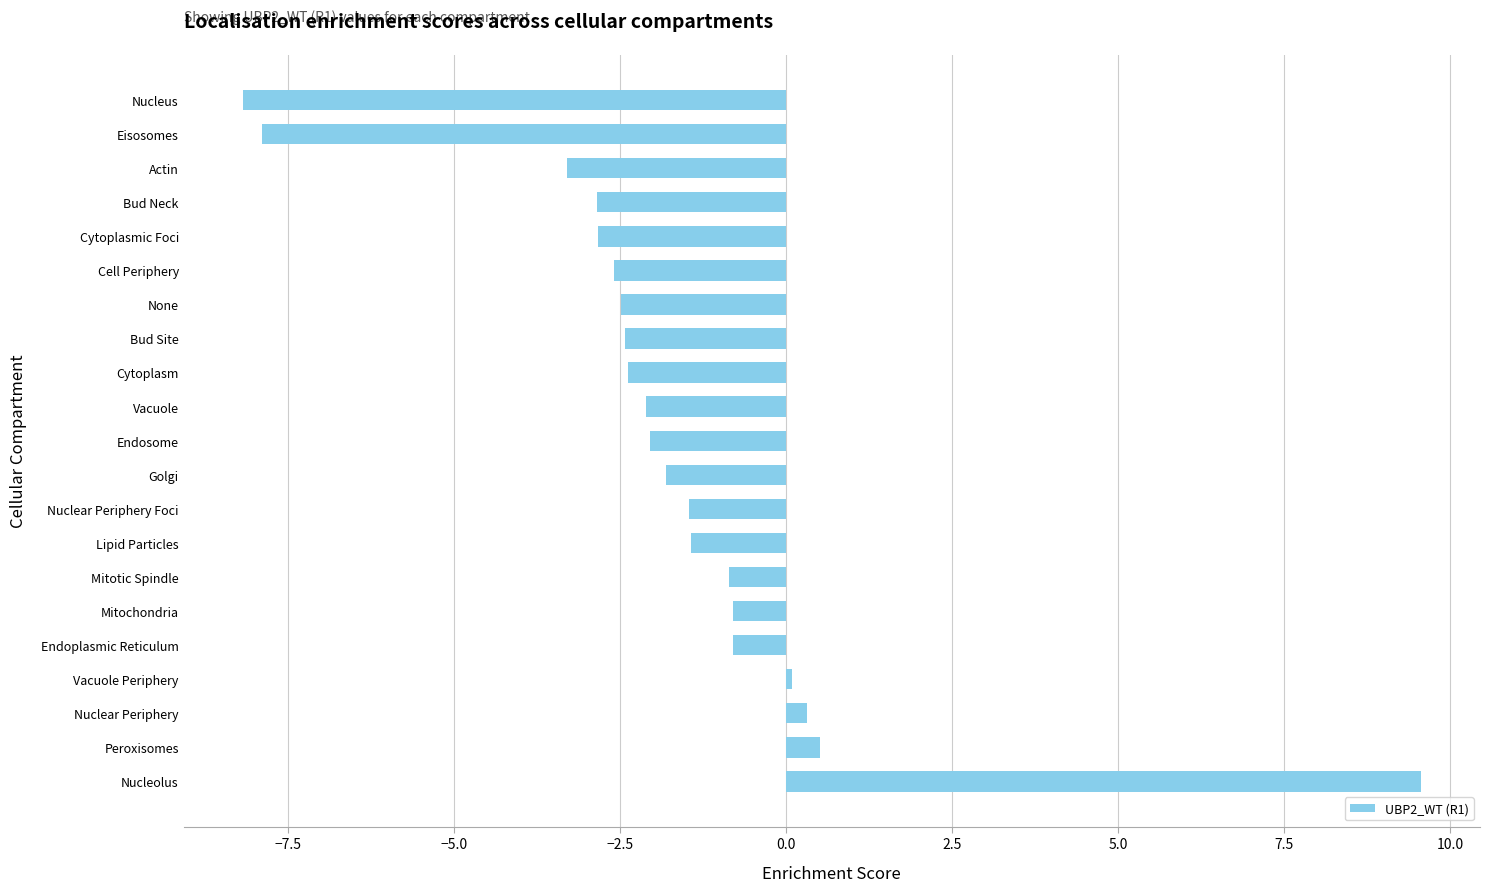

Does the chart contain stacked bars?

No